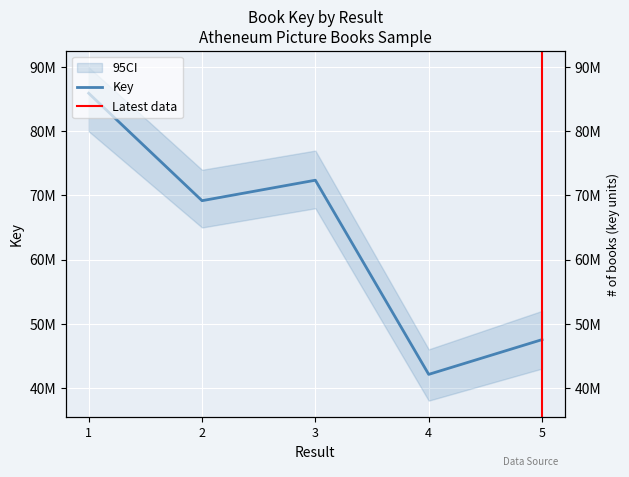

Which label corresponds to the smallest value in the chart?

4